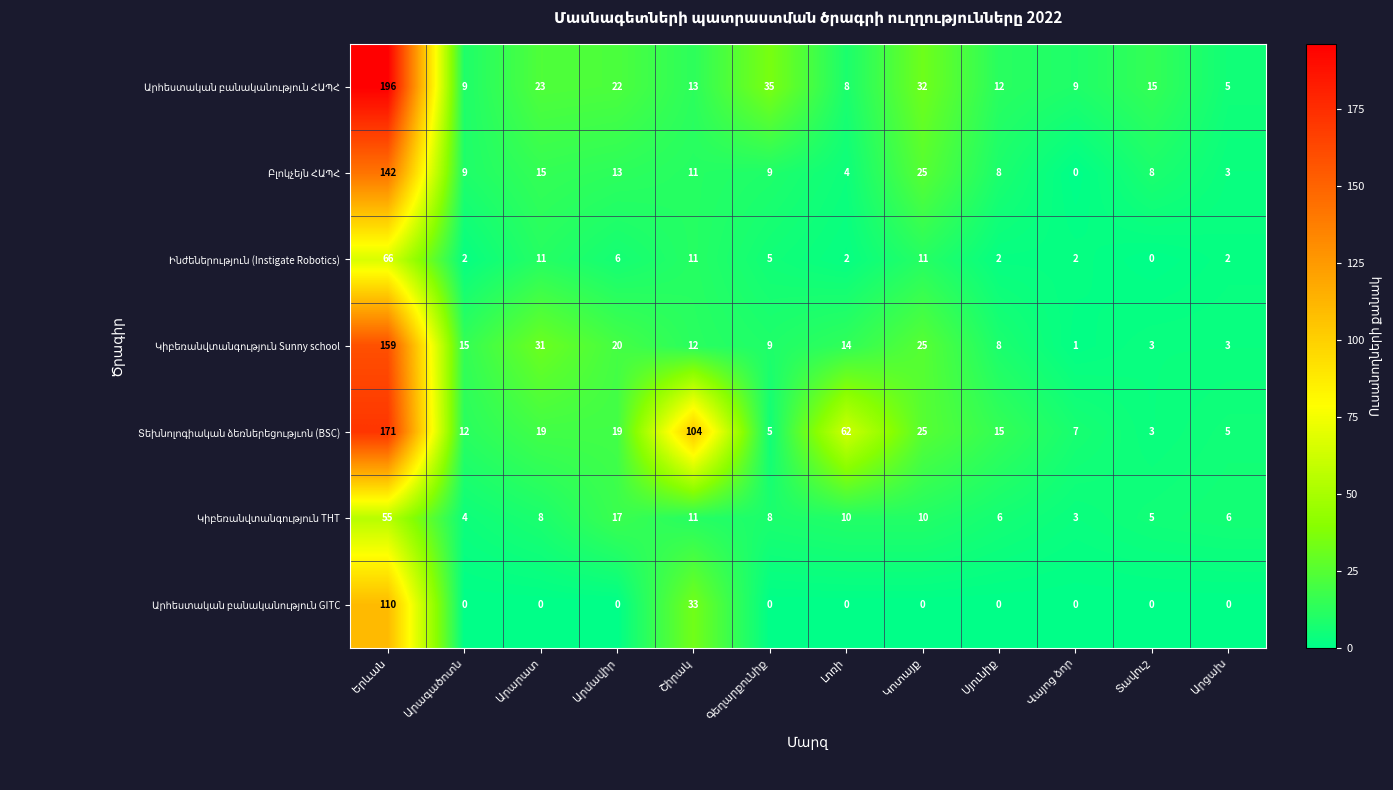

What is the maximum value shown in the chart?

196